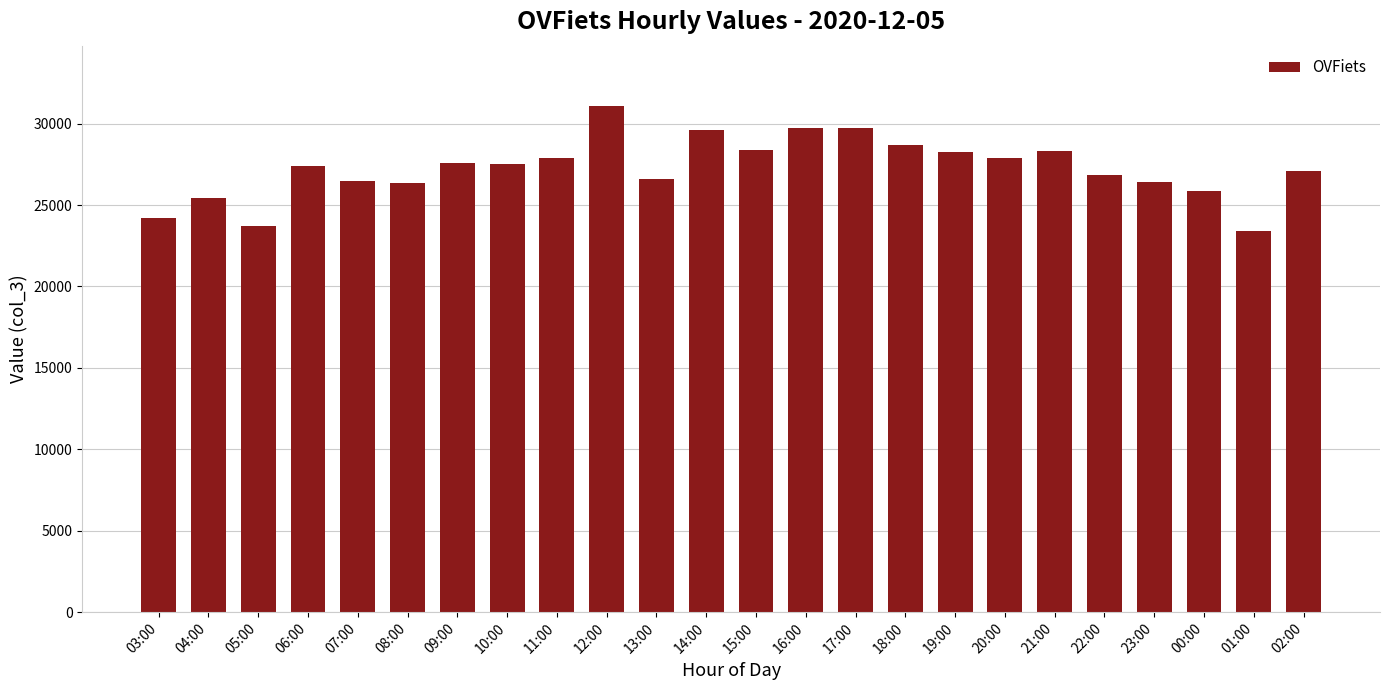

What is the approximate value at 15:00?

28393